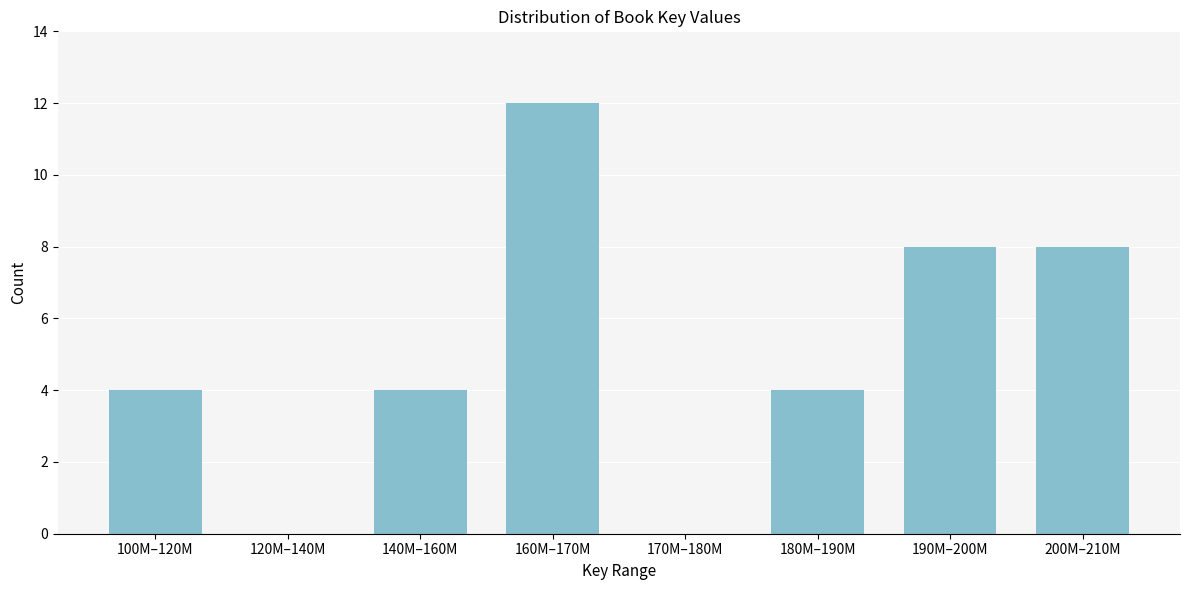

Reading left to right, transcribe all the data shown in this chart.

100M–120M=4	120M–140M=0	140M–160M=4	160M–170M=12	170M–180M=0	180M–190M=4	190M–200M=8	200M–210M=8